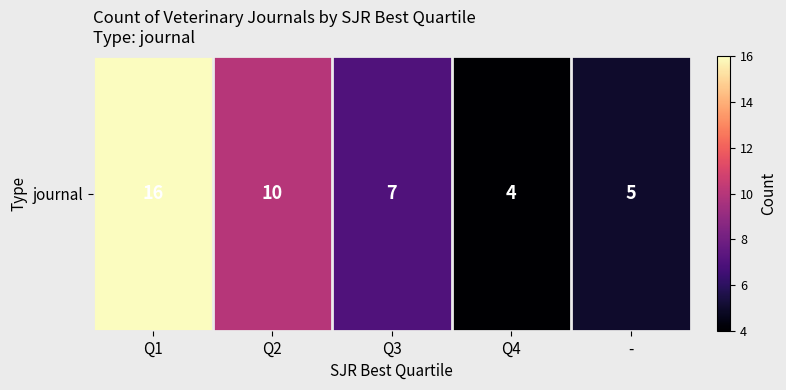

The value at Q4 is 4. True or false?

True